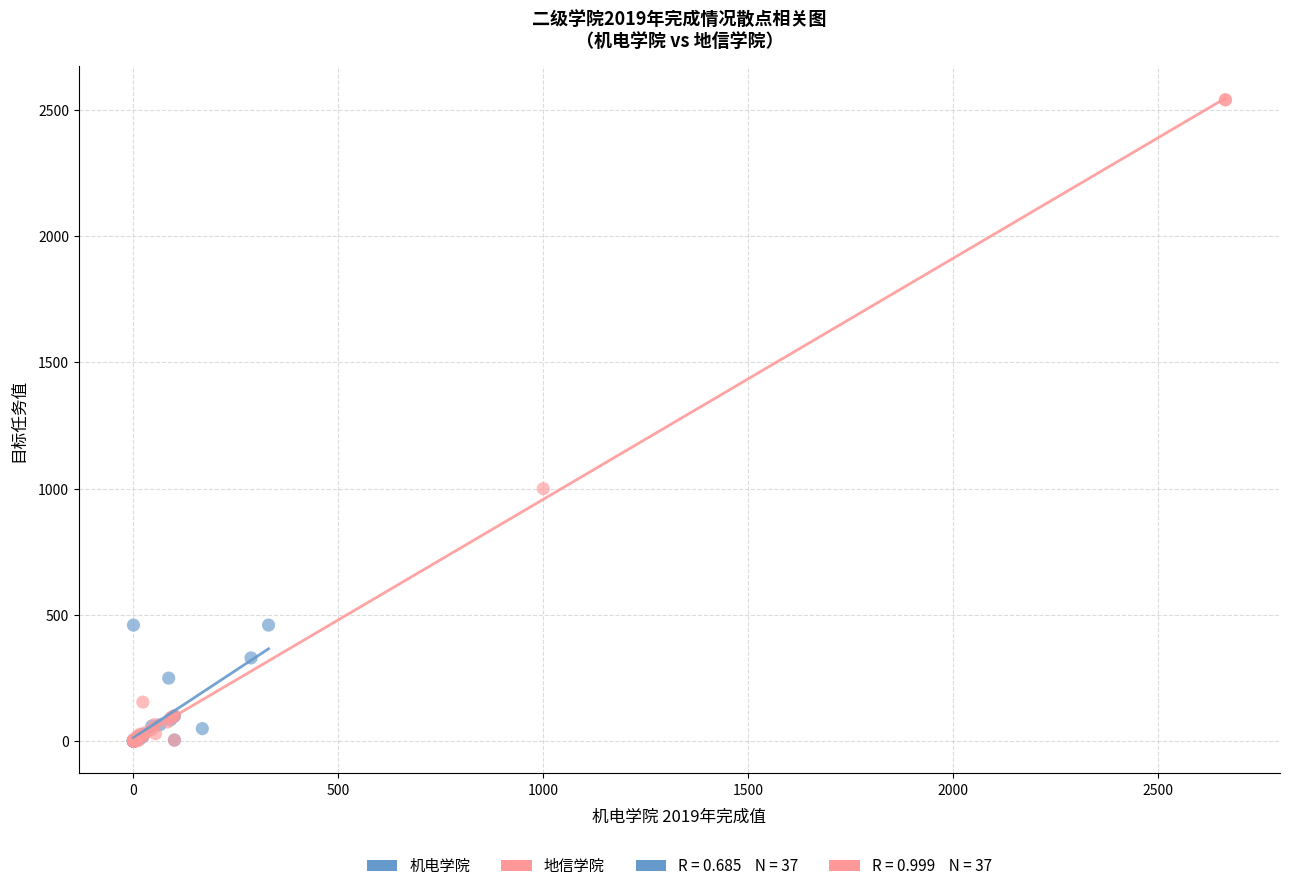

Which series has the largest Y range (max minus min)?

地信学院